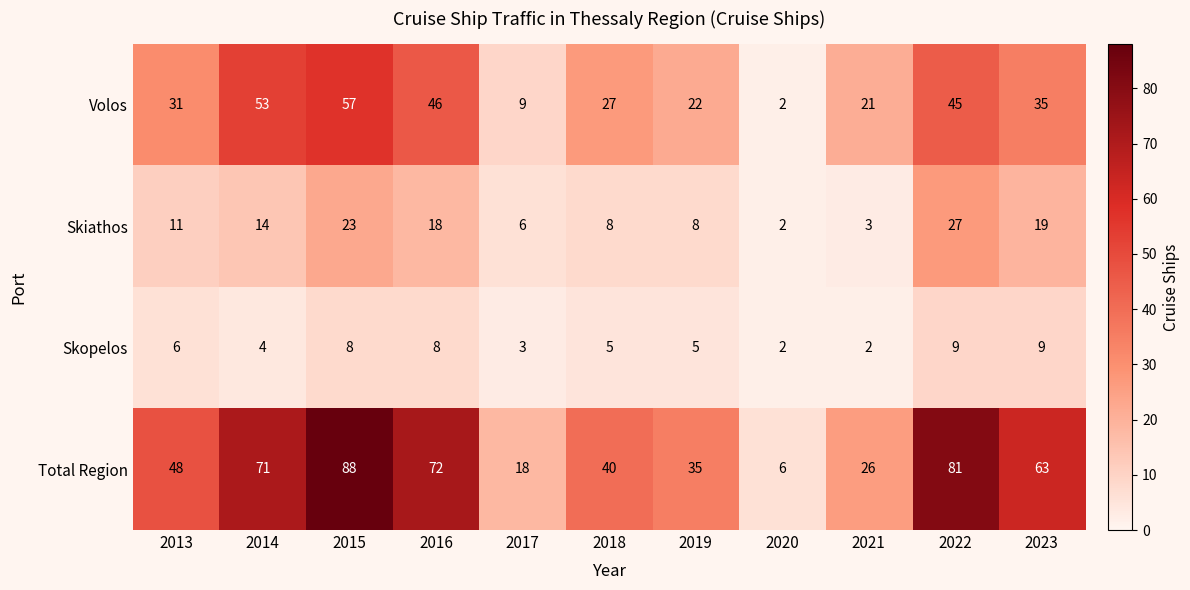

What is the maximum value shown in the chart?

88